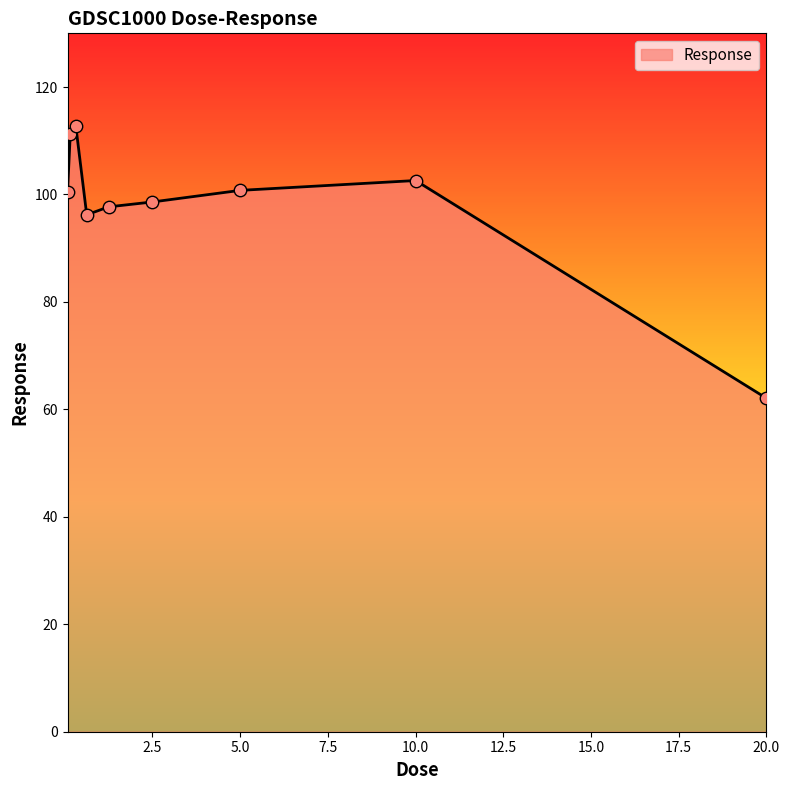

What is the smallest value displayed?

62.1